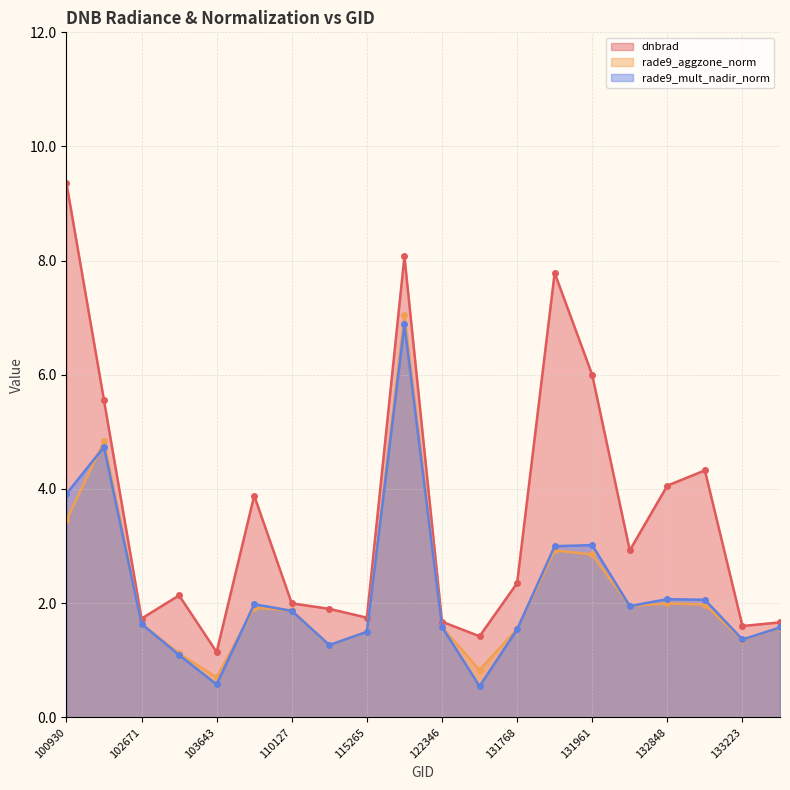

Does the chart display data point markers on the line(s)?

Yes